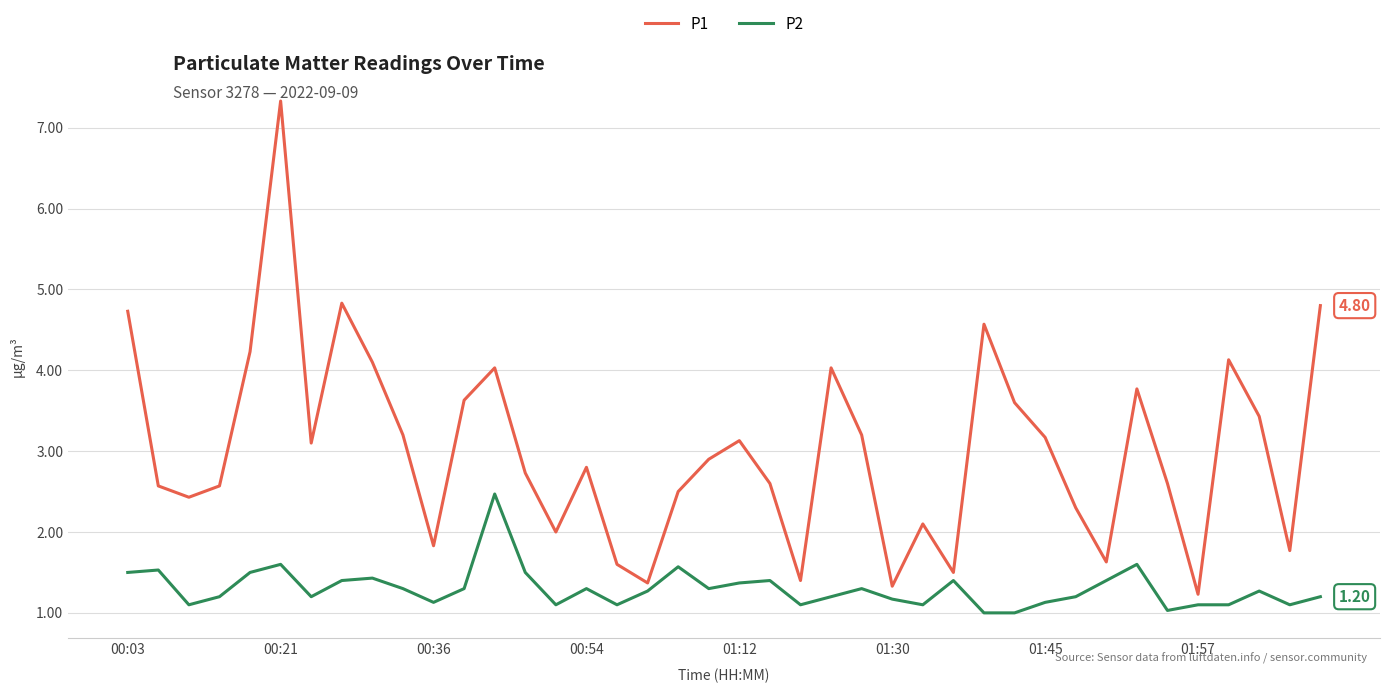

Which series has the largest range (max minus min)?

P1